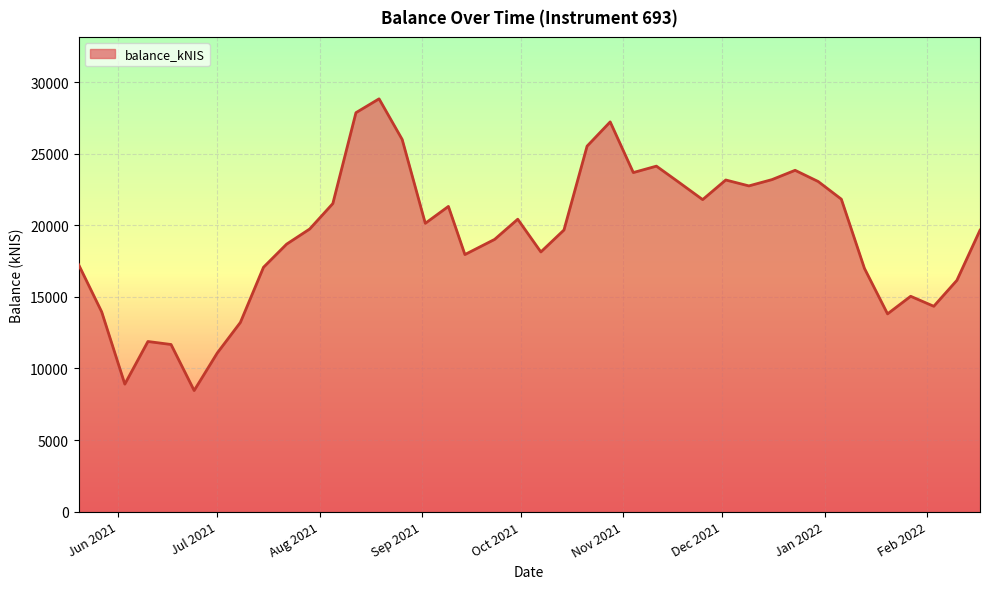

What is the difference between the maximum and minimum values?

20374.2